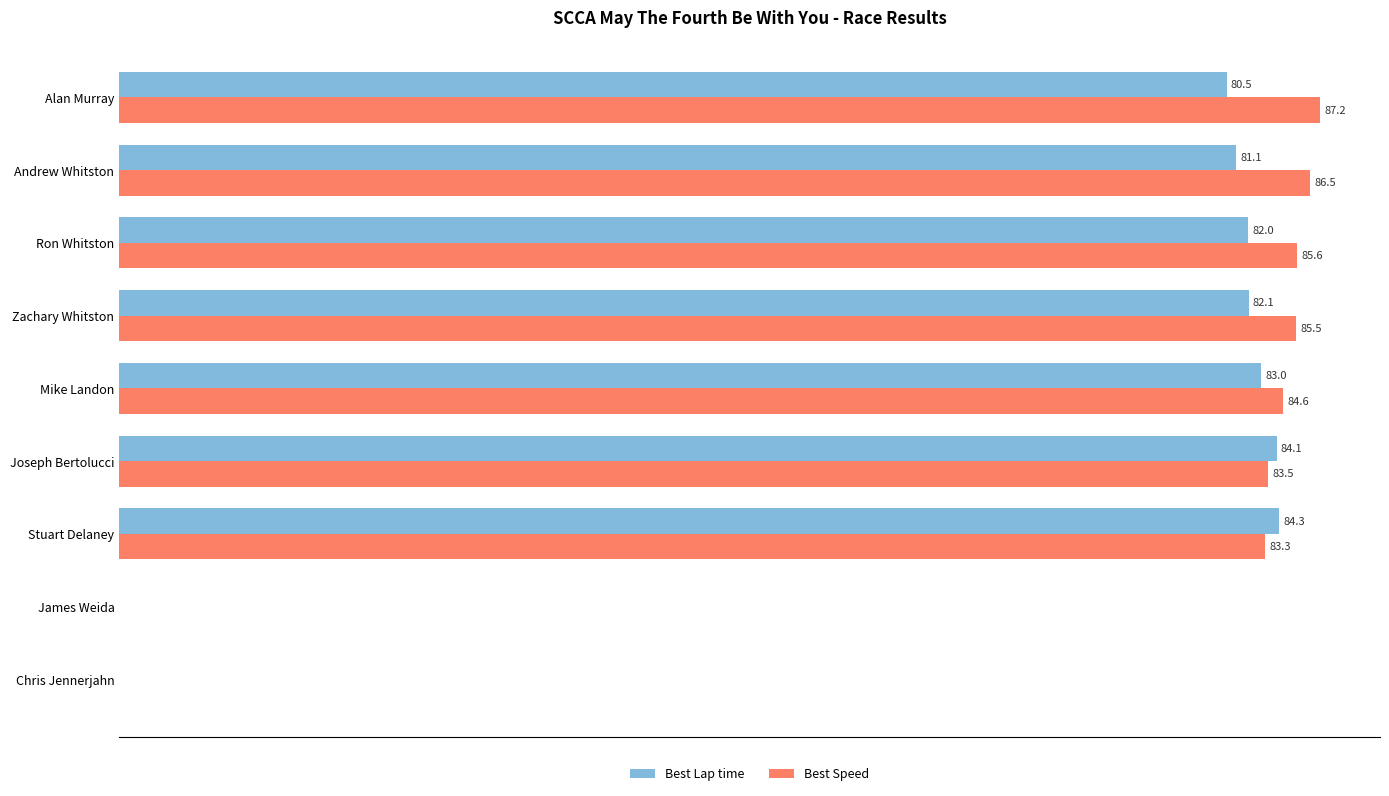

At which label is Best Lap time closest to 42?

Alan Murray